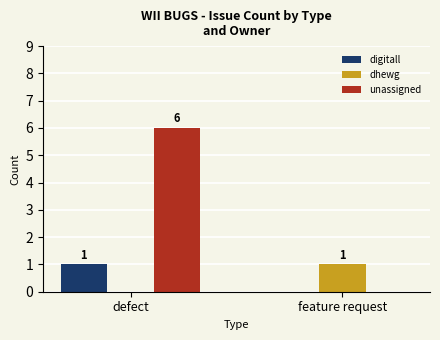

Which series has the largest range (max minus min)?

unassigned